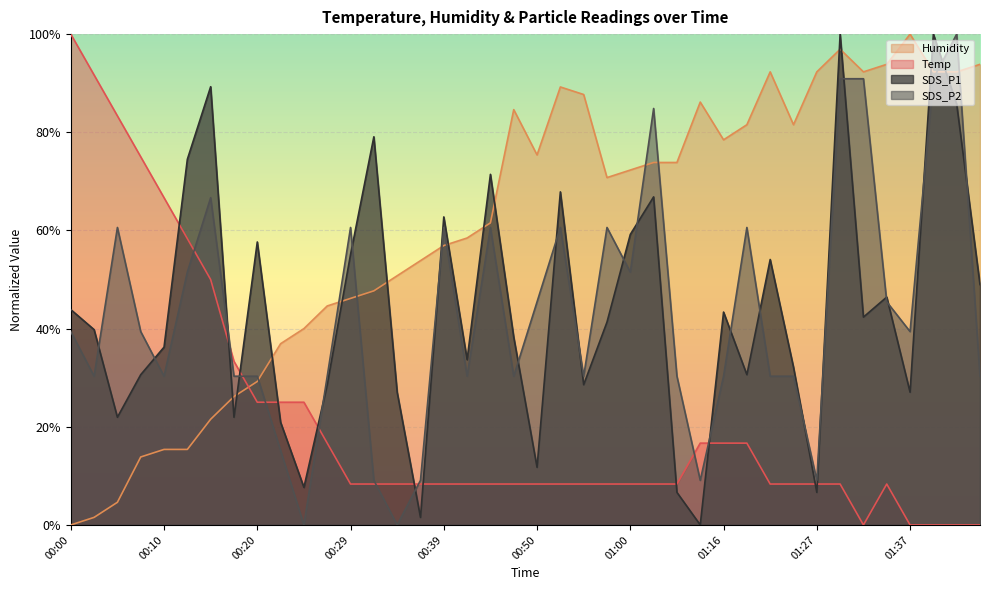

How many values in SDS_P2 are above zero?

38